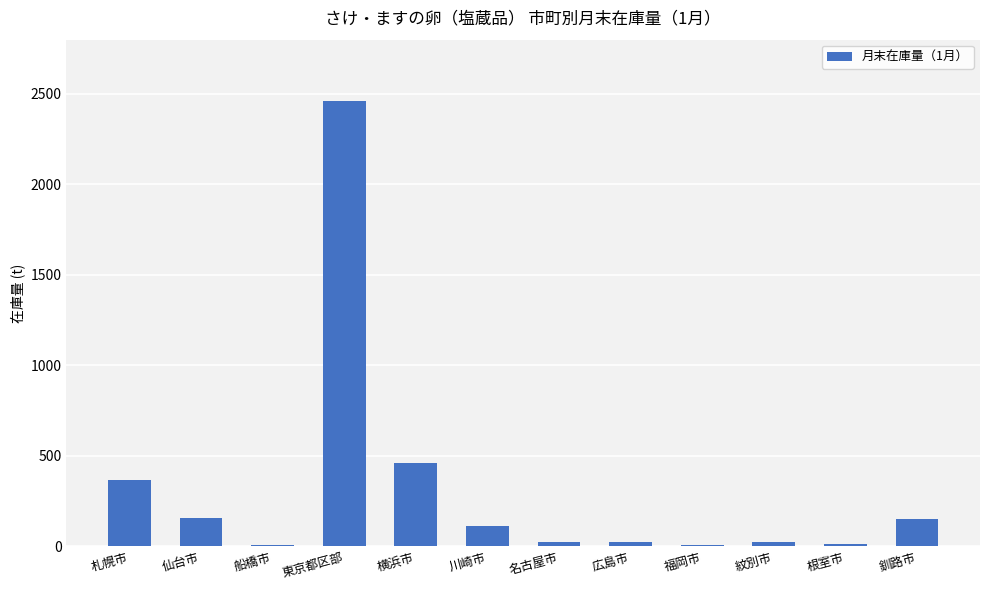

What is the greatest value displayed?

2459